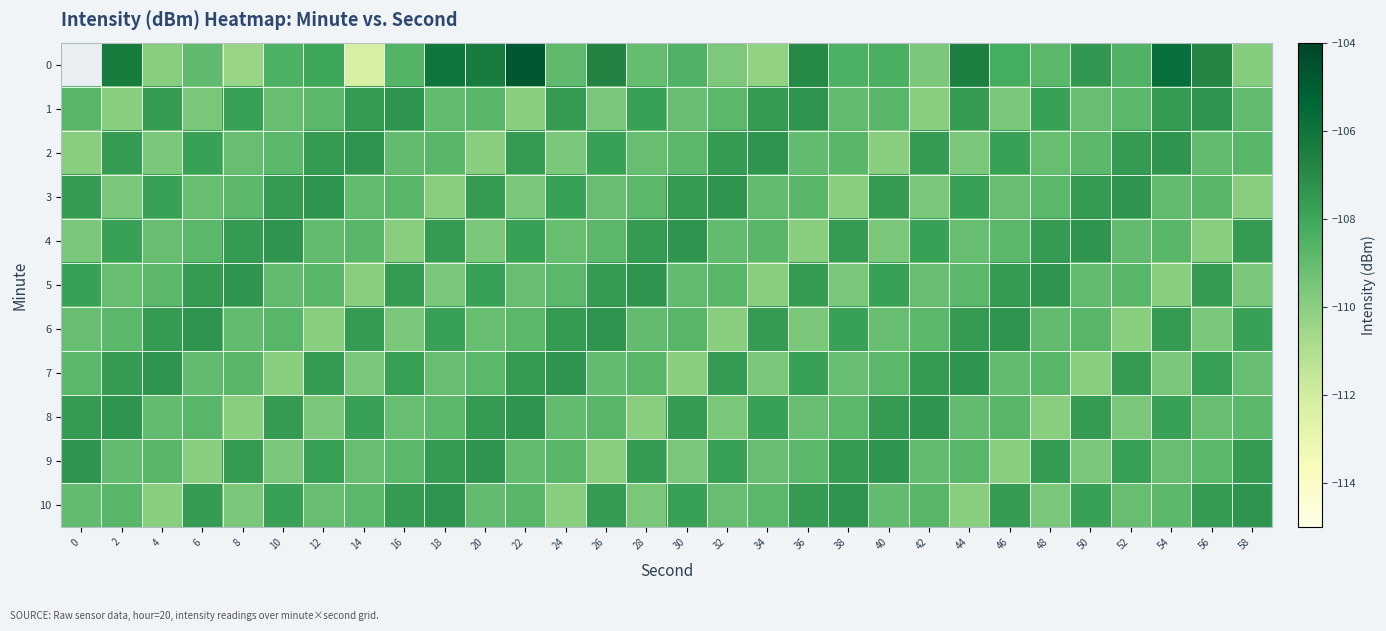

What is the approximate value of 7 at 14?

-109.5